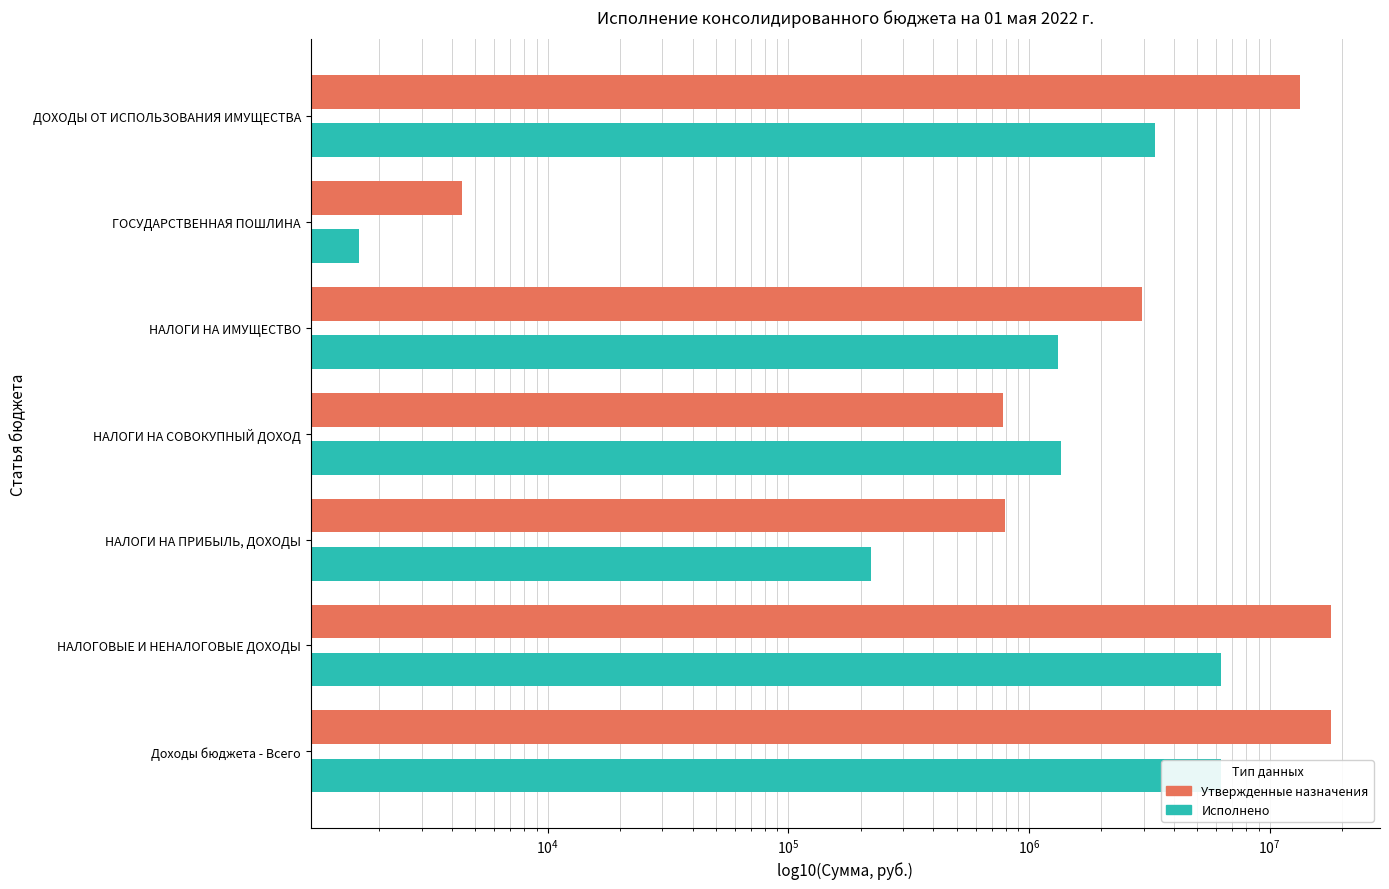

At НАЛОГИ НА ИМУЩЕСТВО, list the series in order from largest to smallest.

Утвержденные назначения, Исполнено